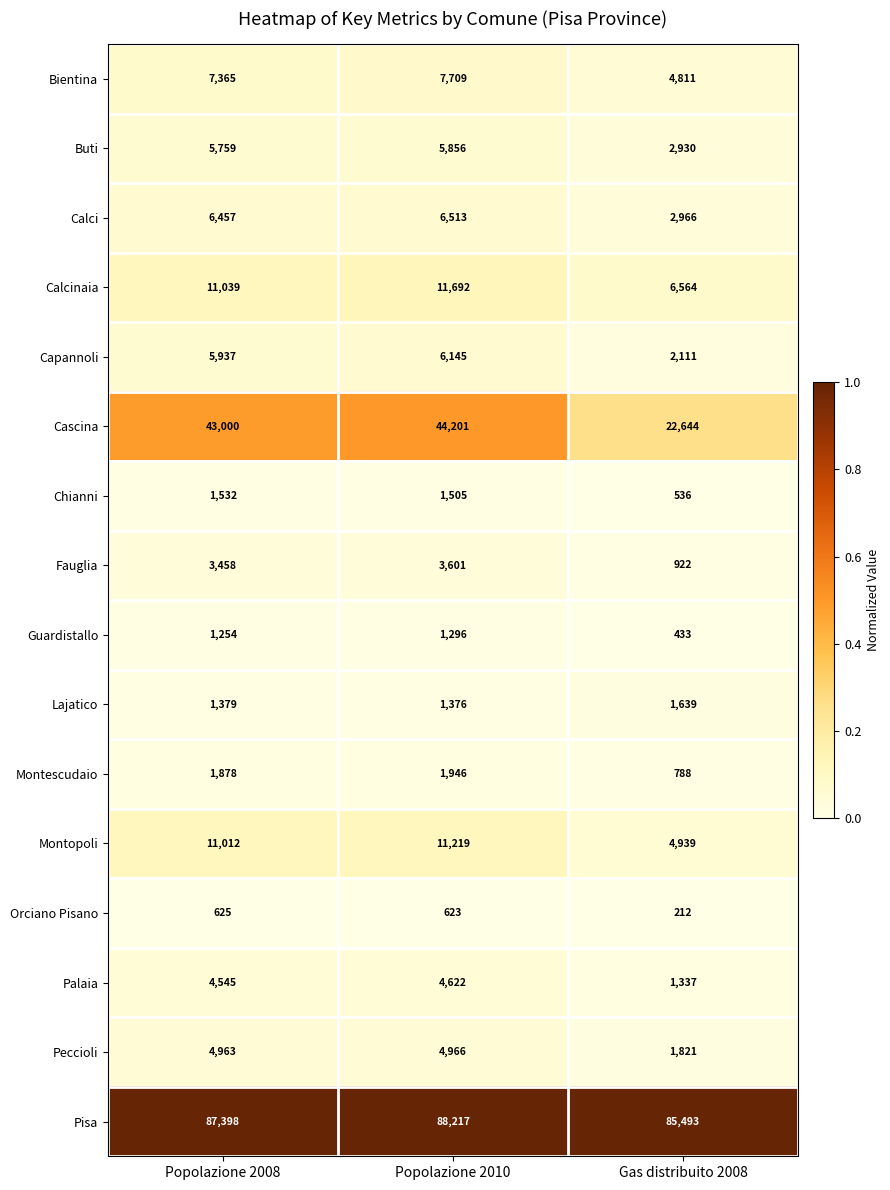

How many categories are shown in the chart?

3